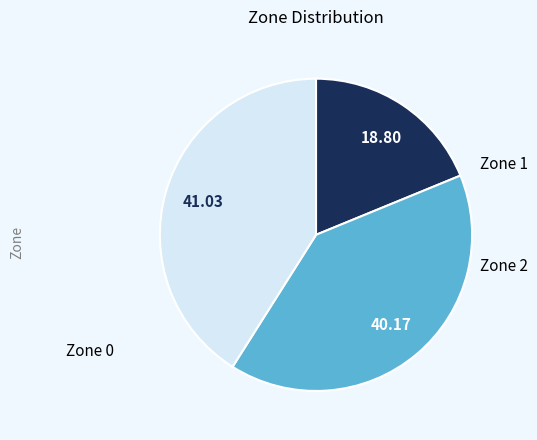

Between Zone 1 and Zone 0, which is larger?

Zone 1